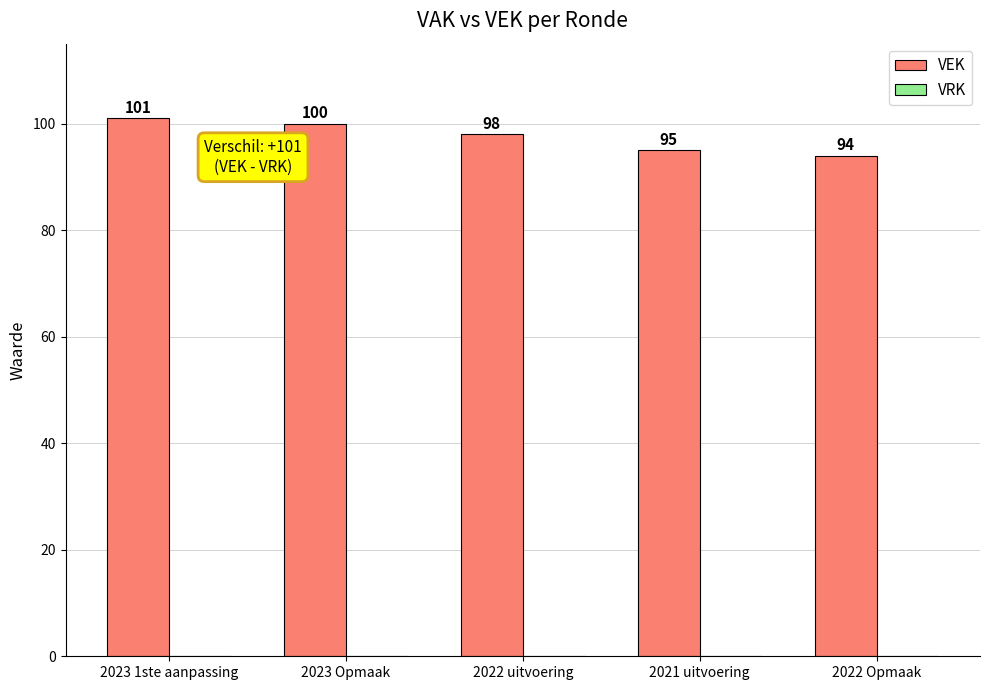

Which category has the highest value across all series?

2023 1ste aanpassing